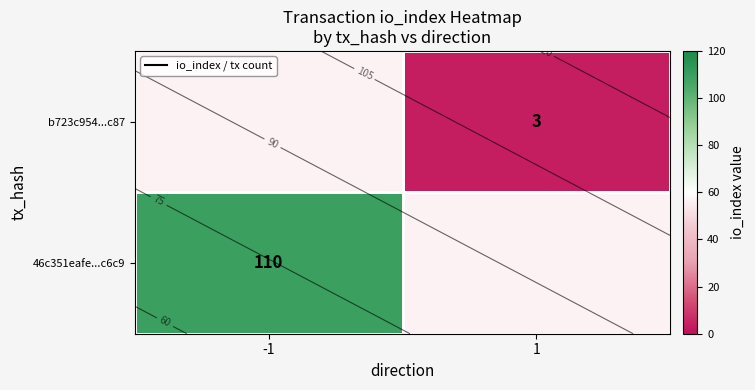

The 46c351eafe...c6c9 series shows 110.0 at -1. True or false?

True